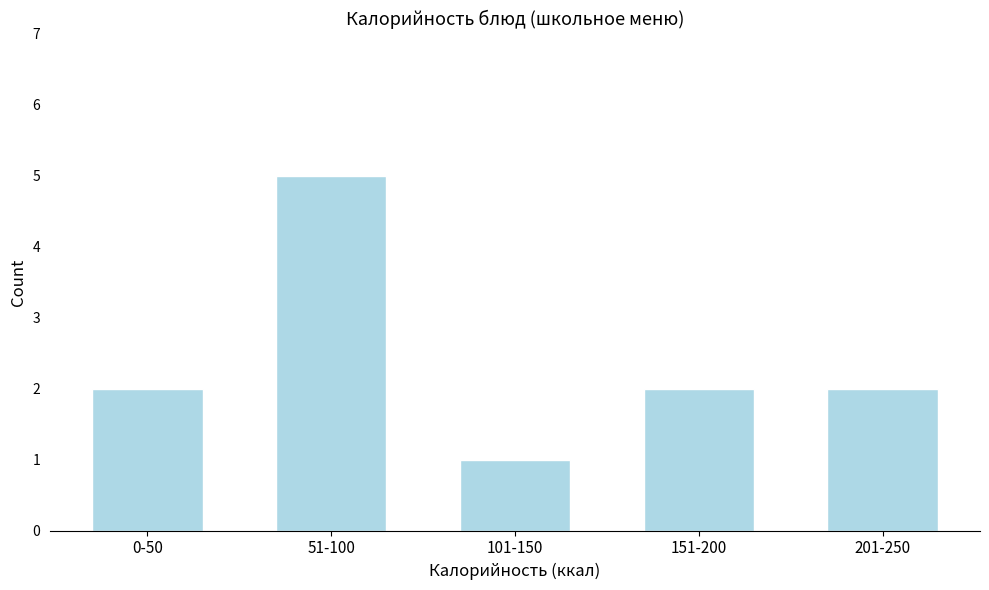

Reading right to left, what are all the values shown in this chart?

201-250=2	151-200=2	101-150=1	51-100=5	0-50=2